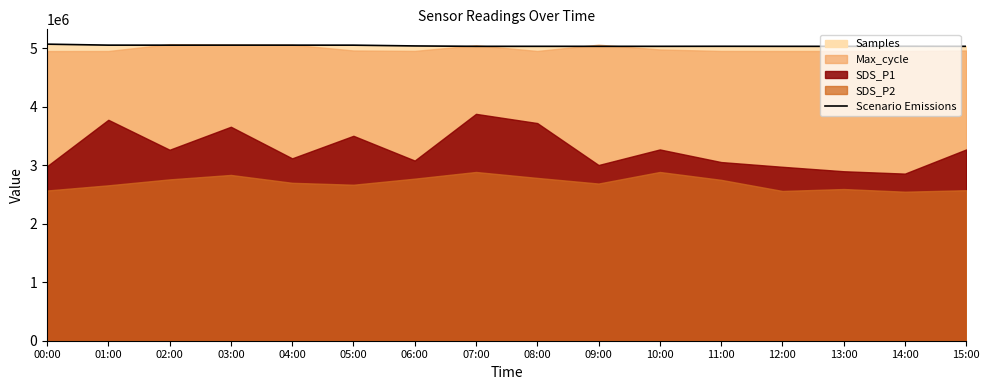

Which has a higher value, 02:00 or 15:00?

02:00